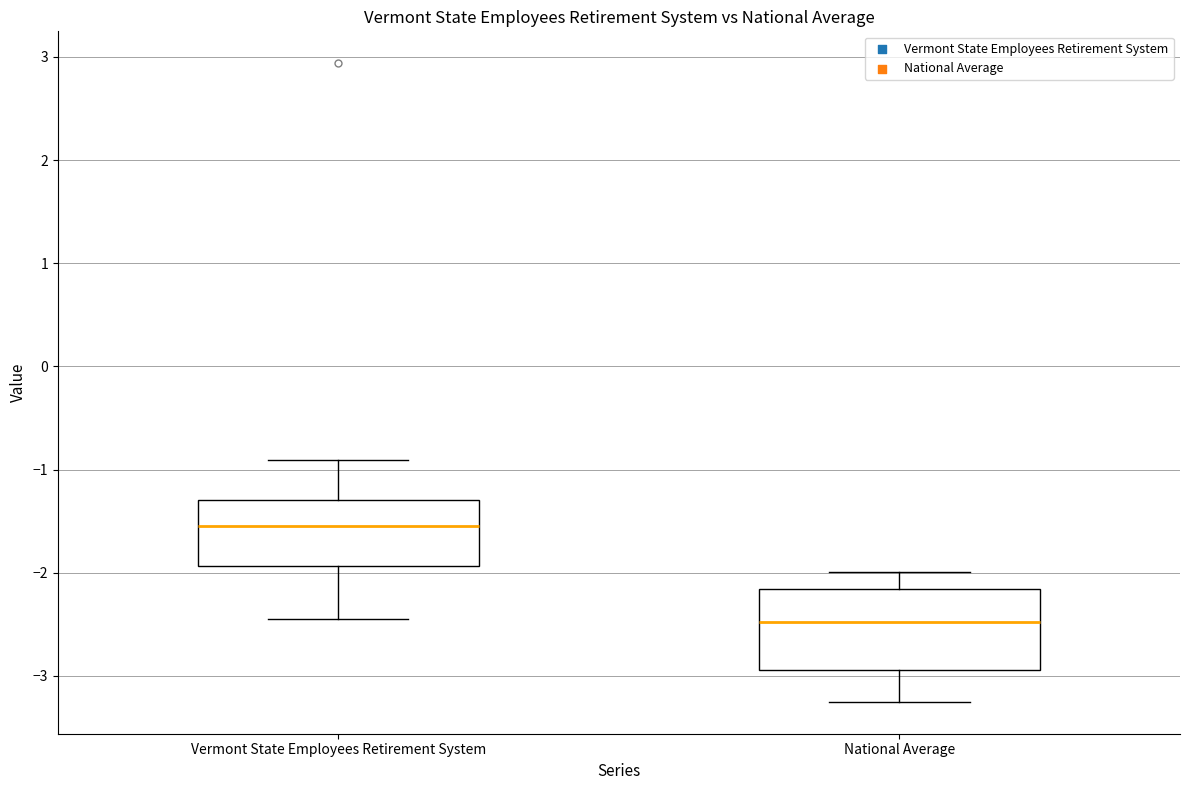

Reading left to right, transcribe this box plot: for each box, give where its median line is, the range the box spans, and where its two whiskers end, as read against the y-axis. The values are not printed on the chart, so give them approximately, as read against the axis.

Vermont State Employees Retirement System: median -1.5, box -1.9 to -1.3, whiskers -2.4 to -0.9
National Average: median -2.5, box -2.9 to -2.2, whiskers -3.3 to -2.0